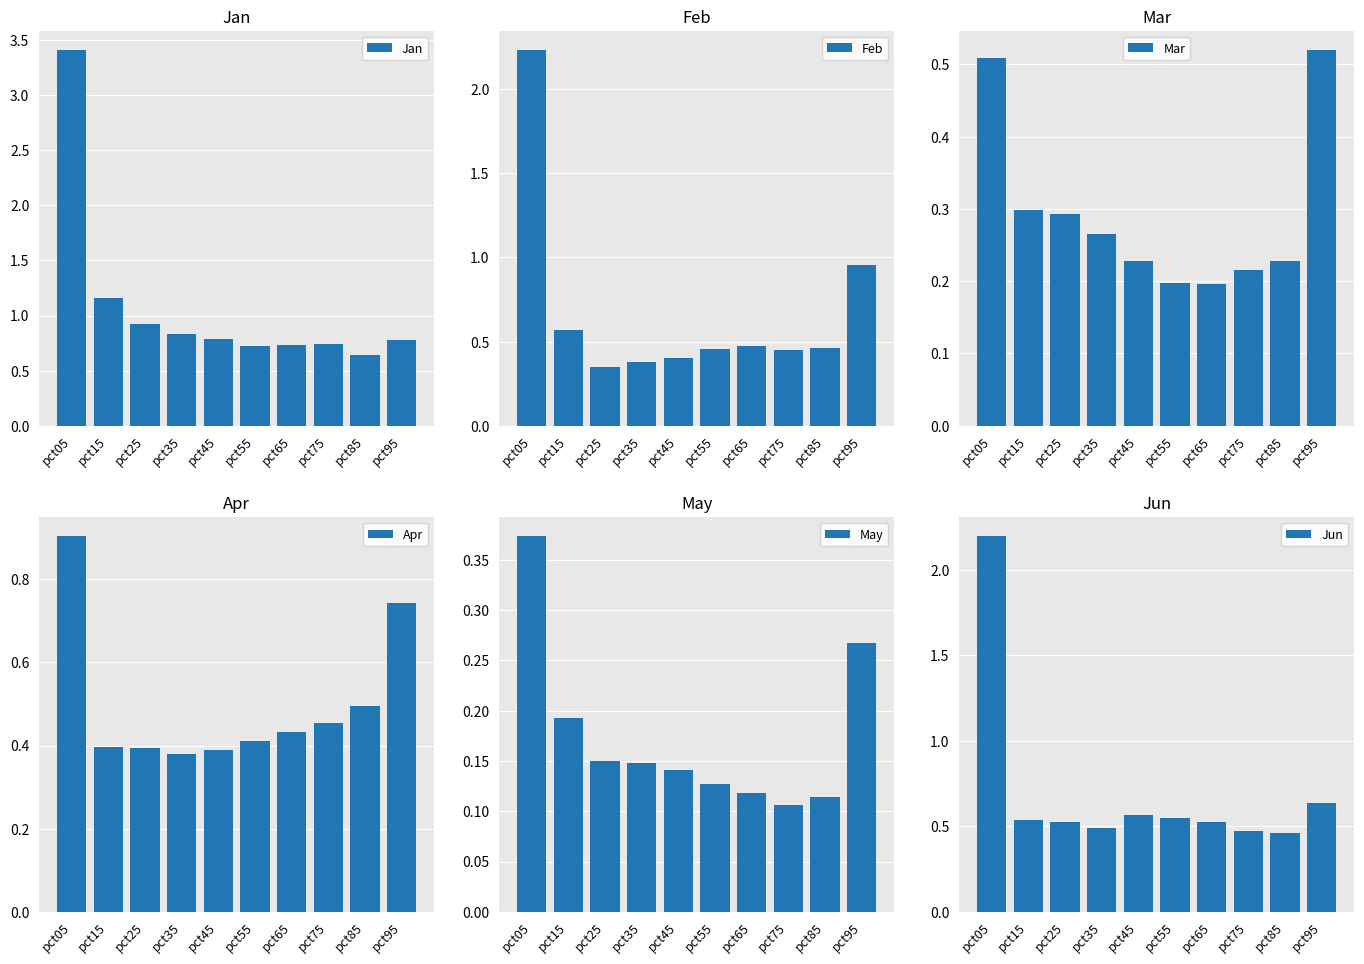

What is the value of the May bar at the 6th from the left?

0.1